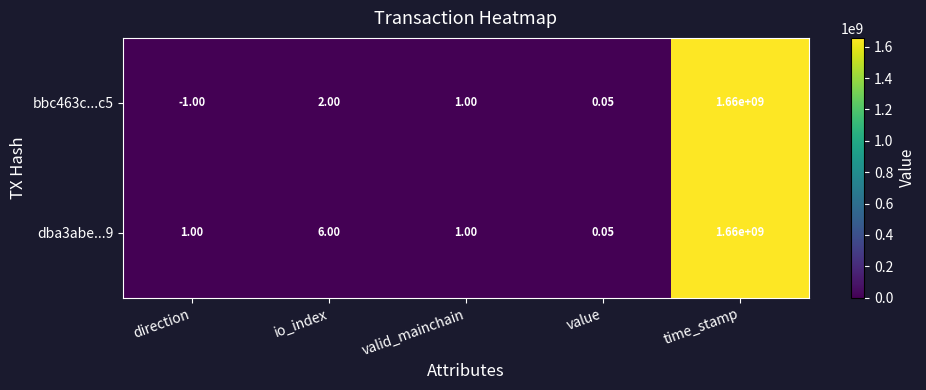

At which category does the chart reach its peak across all series?

time_stamp